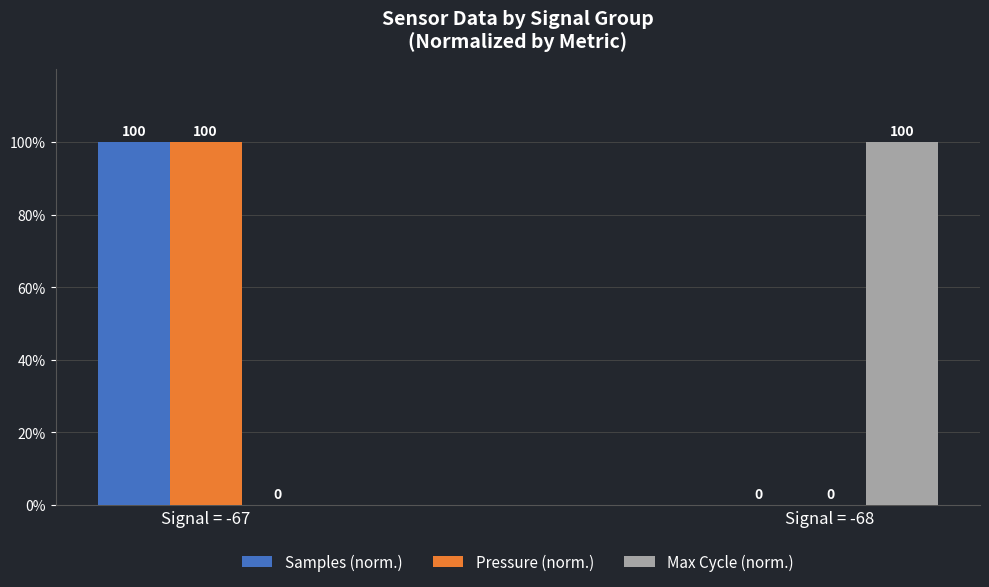

What is the total value across all series at Signal = -68?

100